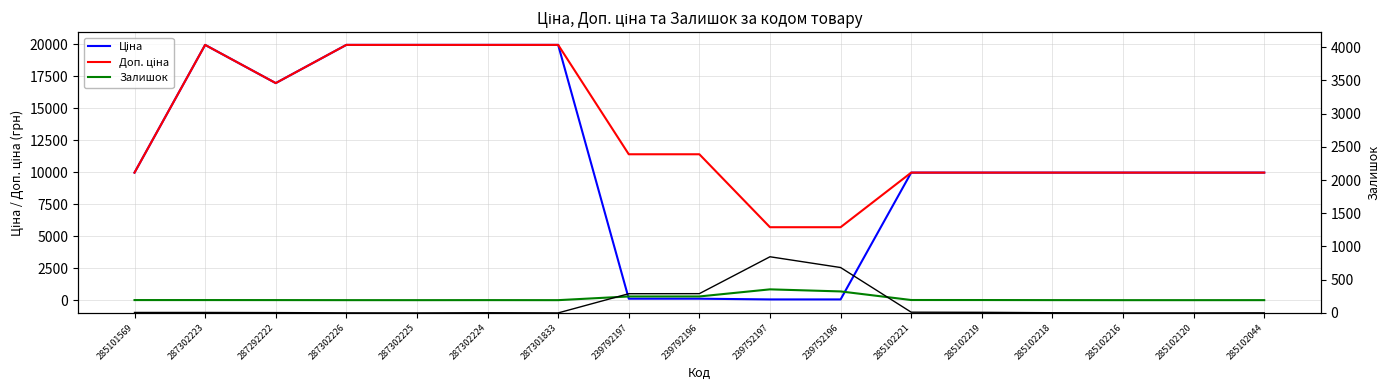

Which series has the largest total across all categories?

Доп. ціна